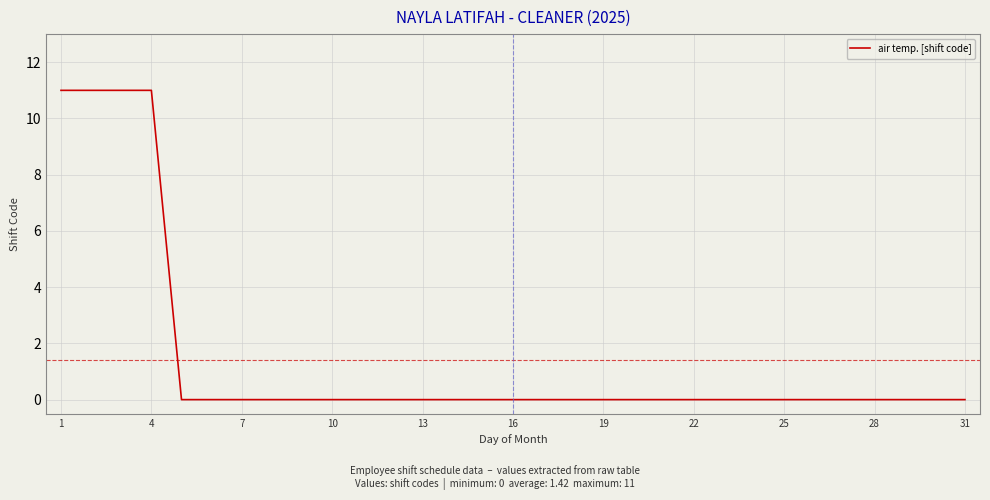

What is the difference between the maximum and minimum values?

11